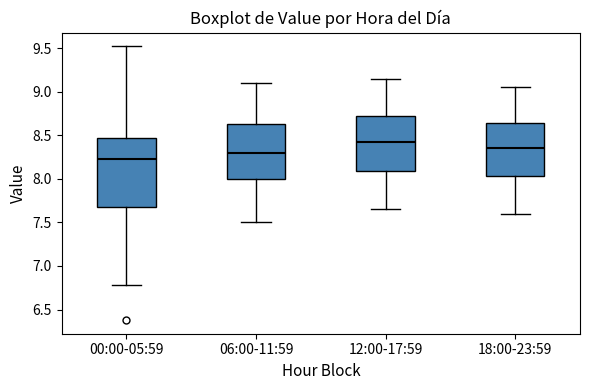

Reading left to right, read every box against the y-axis: the position of its median line, the range the box covers, and the ends of its whiskers. The values are not printed on the chart, so give them approximately, as read against the axis.

00:00-05:59: median 8.25, box 7.70 to 8.45, whiskers 6.80 to 9.50
06:00-11:59: median 8.30, box 8.00 to 8.65, whiskers 7.50 to 9.10
12:00-17:59: median 8.45, box 8.10 to 8.75, whiskers 7.65 to 9.15
18:00-23:59: median 8.35, box 8.05 to 8.65, whiskers 7.60 to 9.05